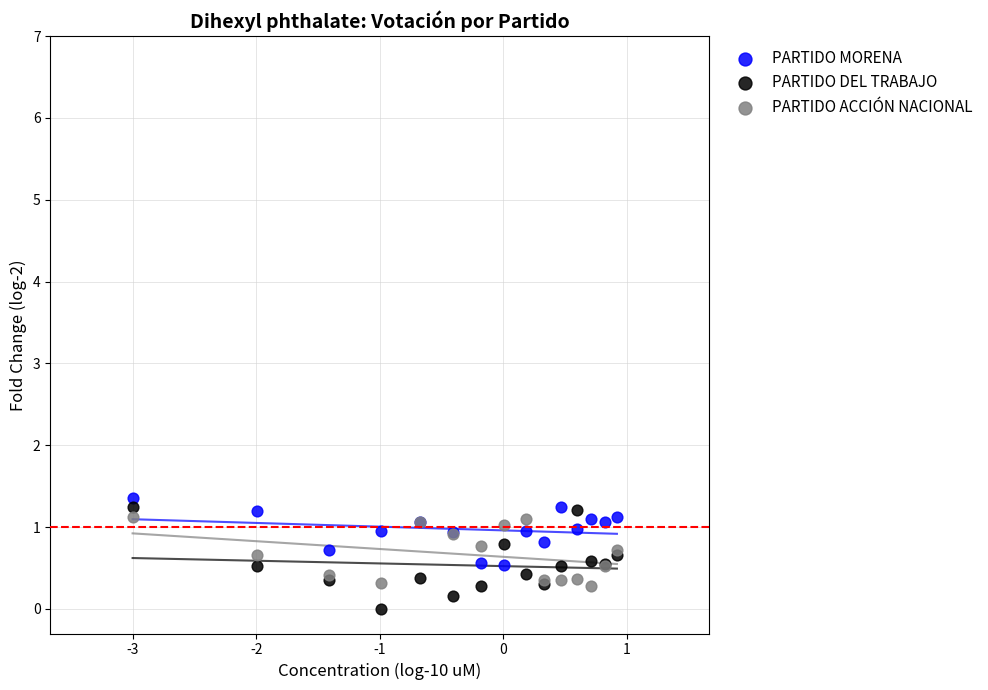

Which series has the widest spread of Y values?

PARTIDO DEL TRABAJO